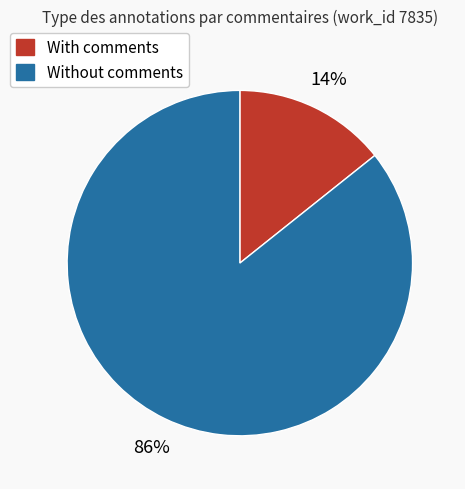

Between With comments and Without comments, which is larger?

Without comments